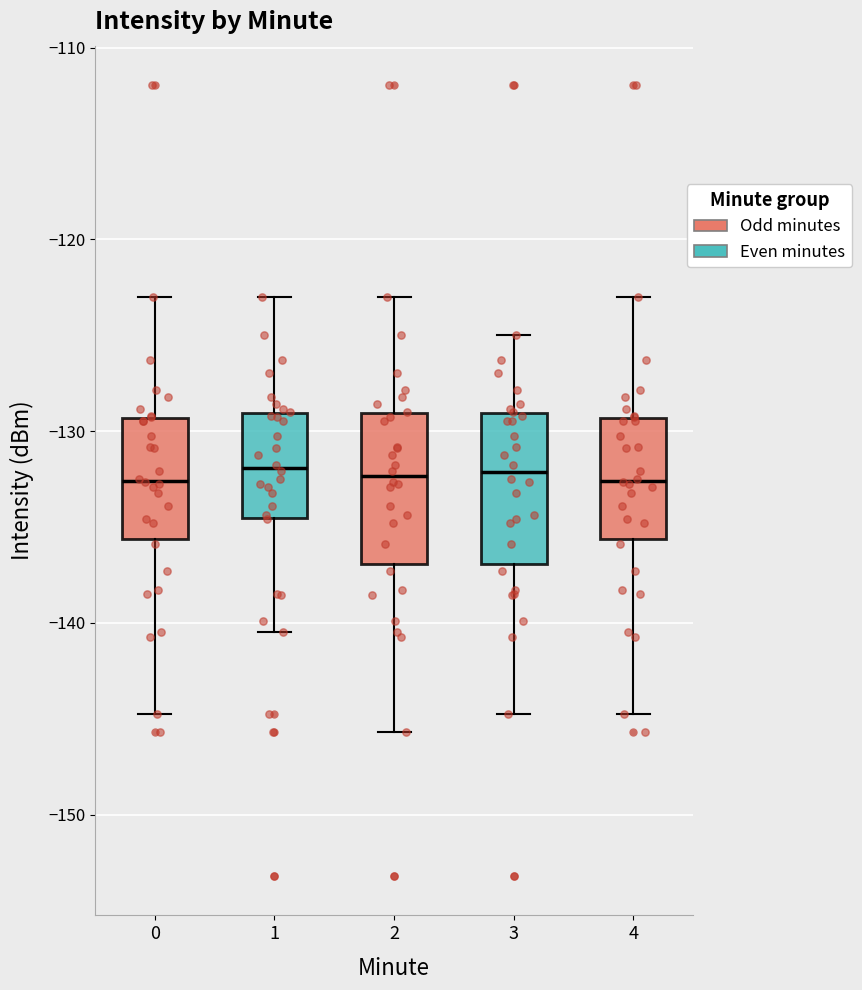

Where does the upper whisker of the box at x = 0 end on the y-axis? The values are not printed on the chart, so give them approximately, as read against the axis.

-123